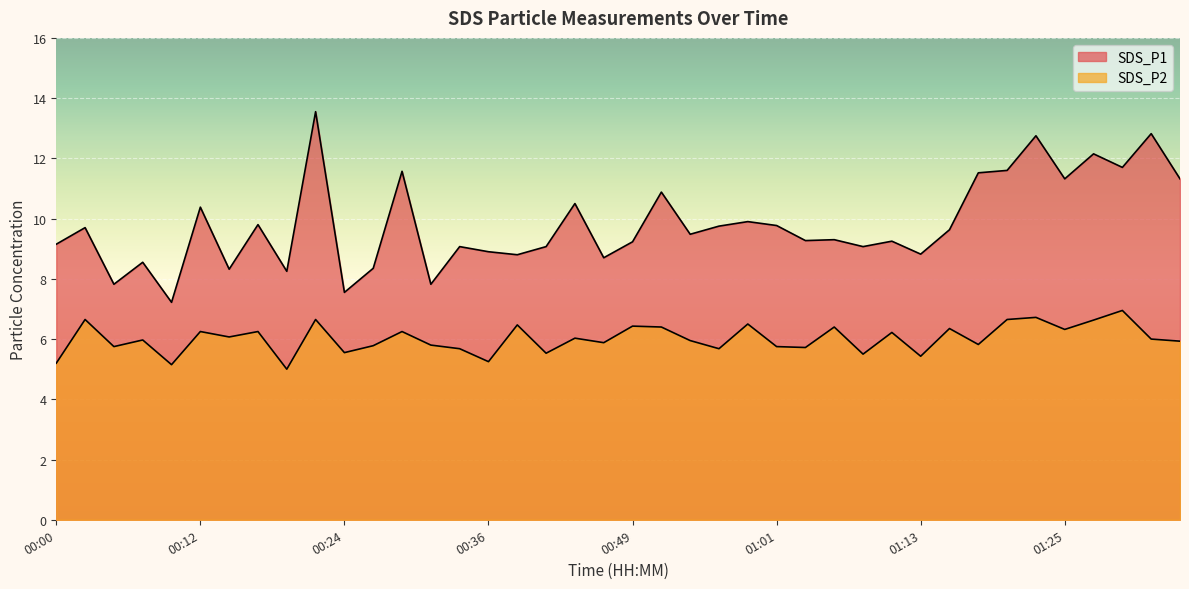

How many interior local valleys does the SDS_P1 series have?

14